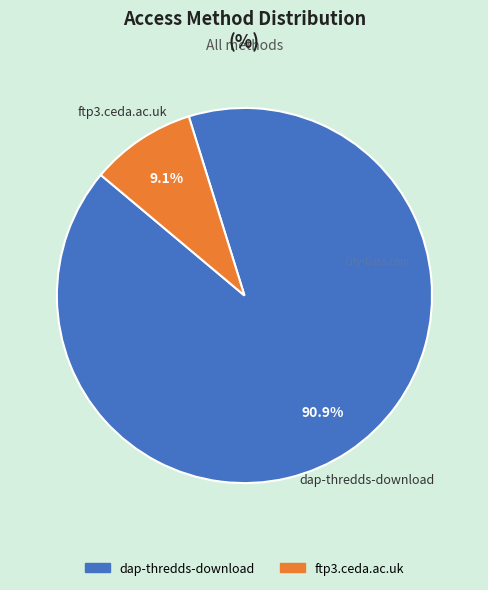

True or false: ftp3.ceda.ac.uk accounts for 16% of the total.

False